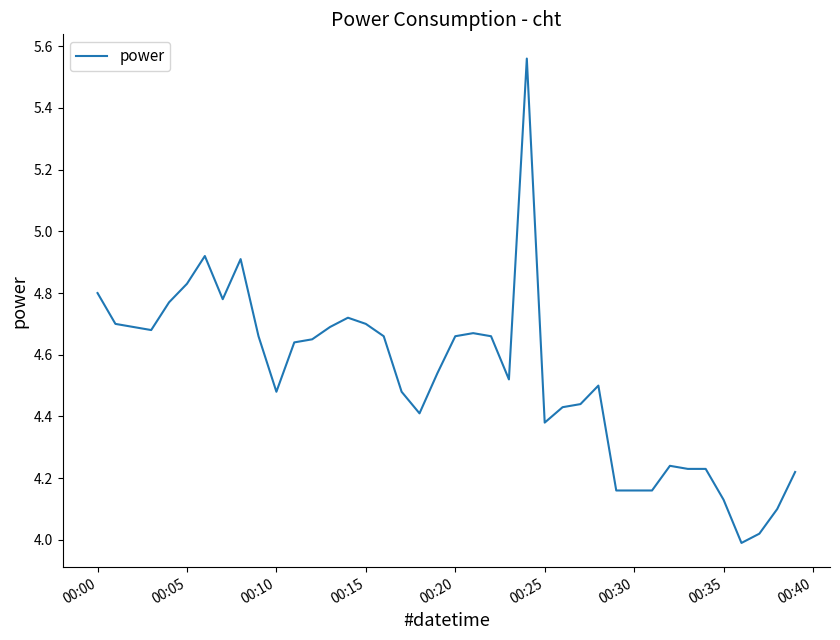

What is the maximum value shown in the chart?

5.6